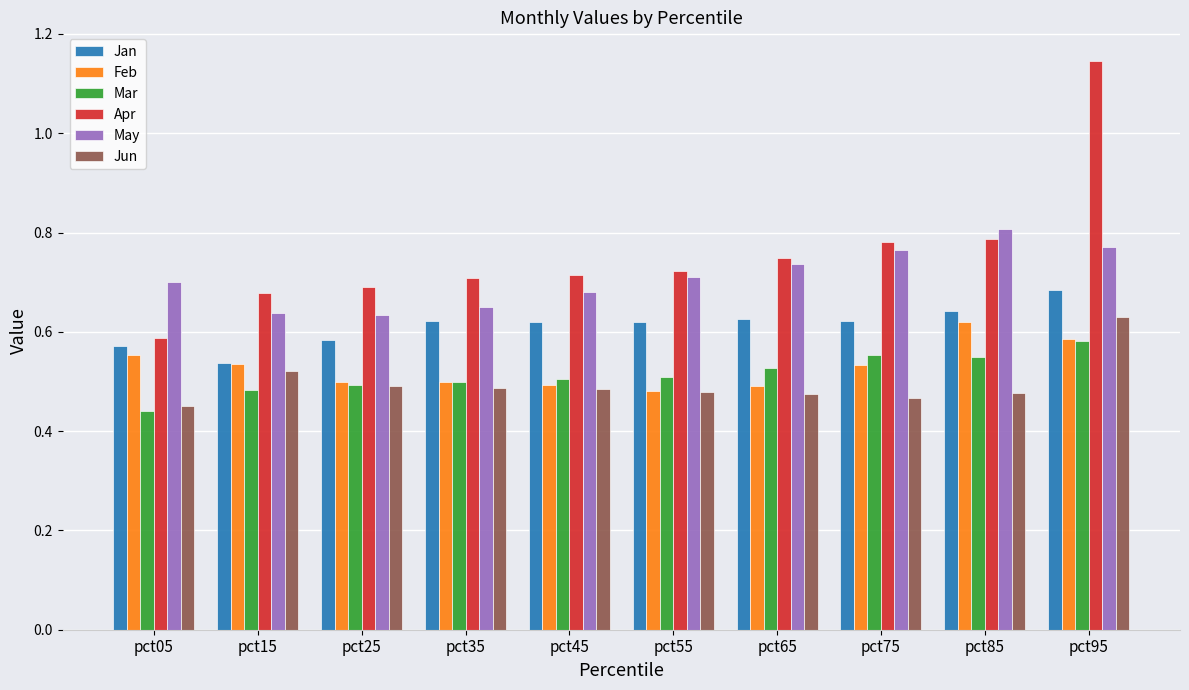

What is the sum of the Jun values at pct75 and pct15?

1.0